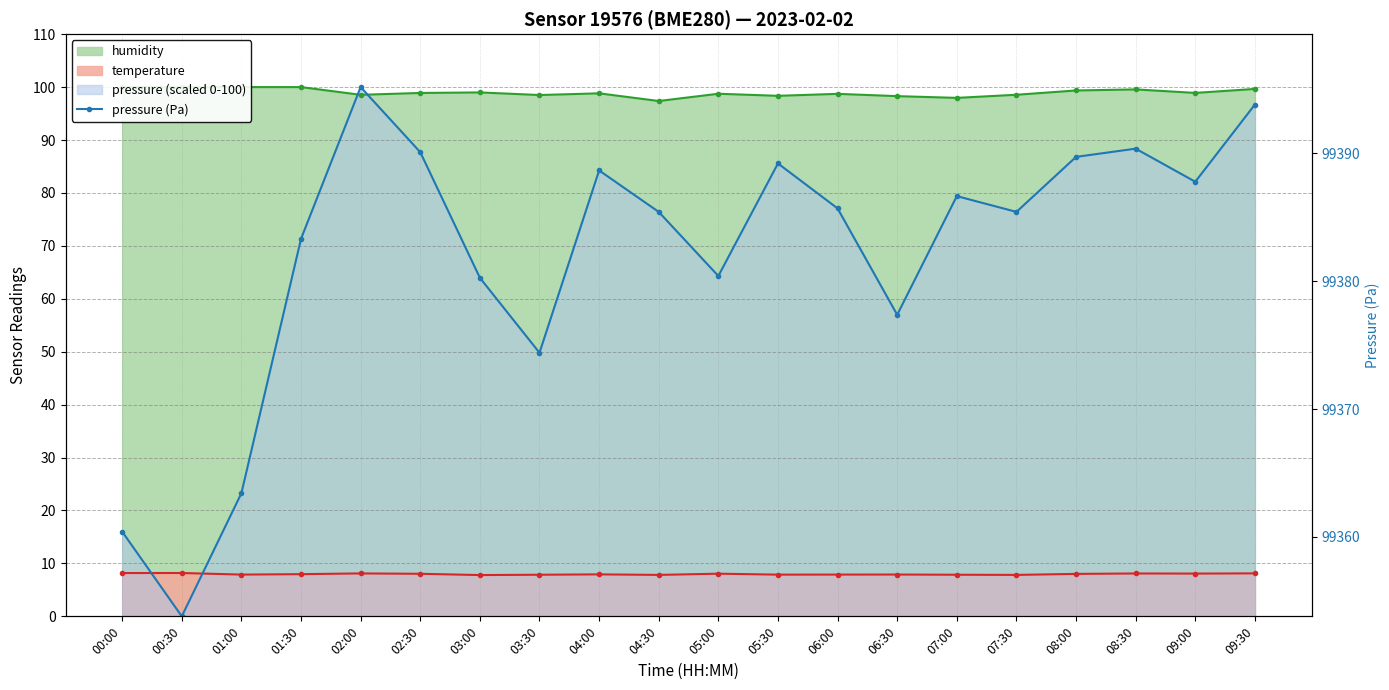

What is the total value across all series at 05:30?

191.8